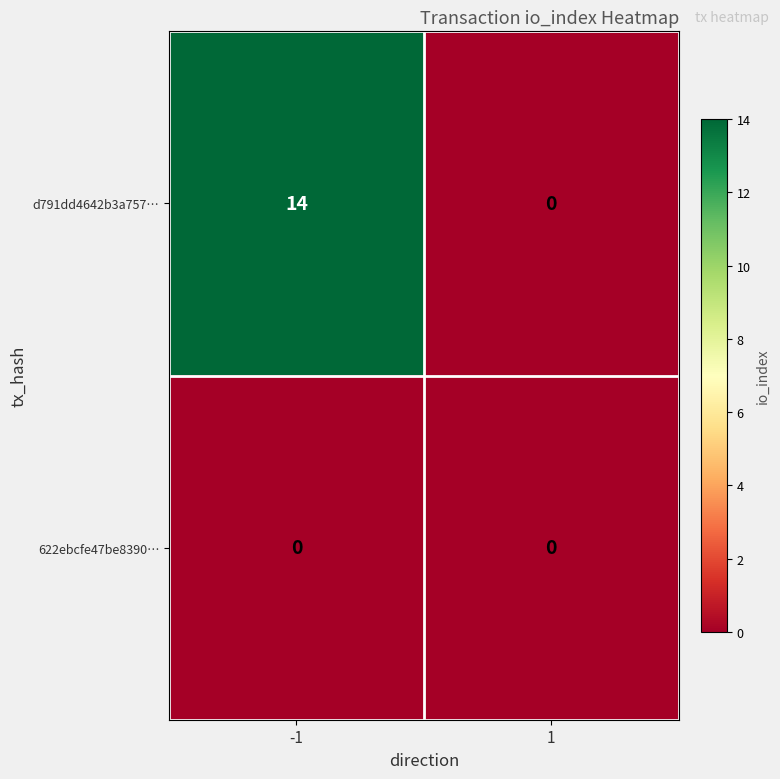

How many categories are shown in the chart?

2